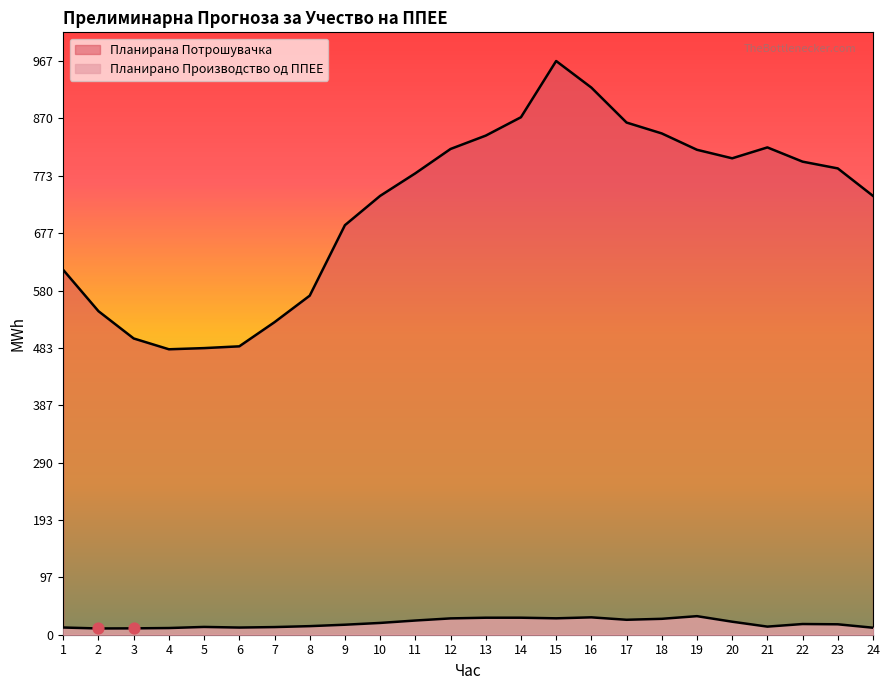

What are all the series names shown in the legend?

Планирано Производство од ППЕЕ, Планирана Потрошувачка